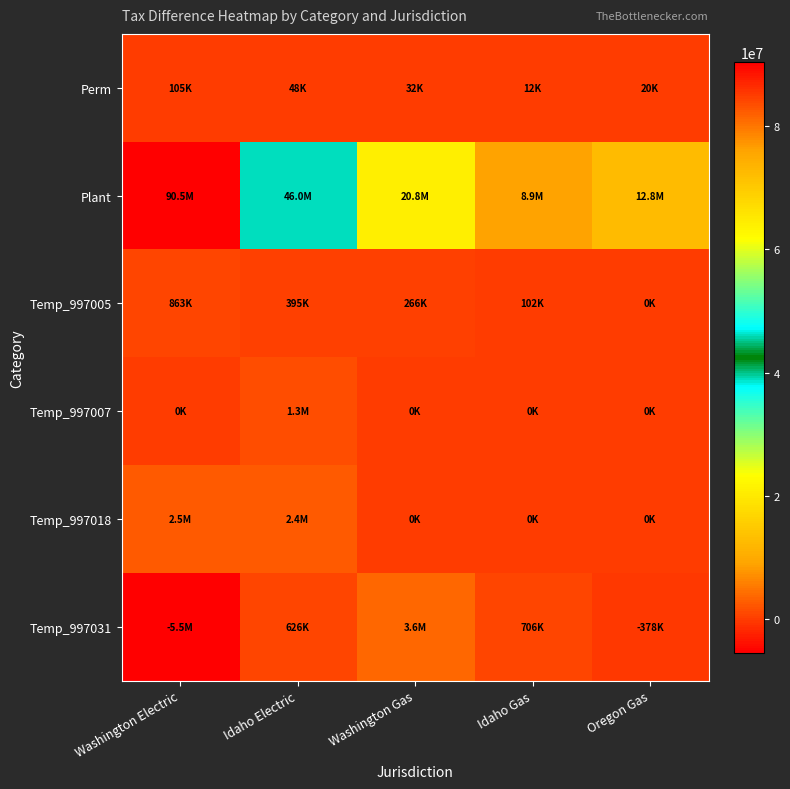

At how many categories does at least one series exceed 61481923?

1